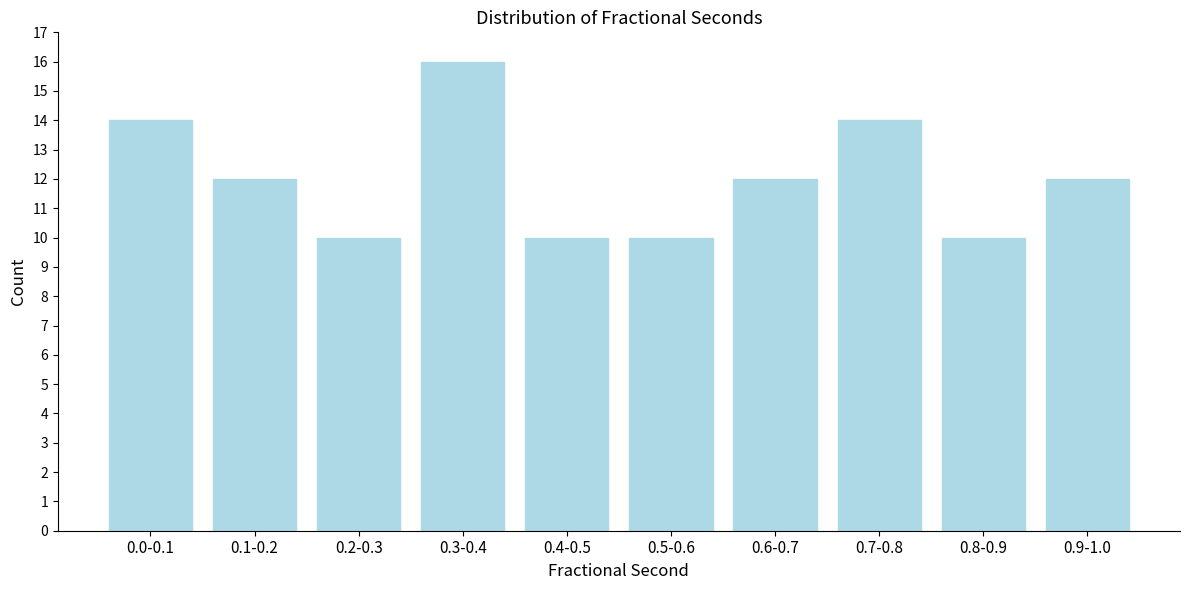

Reading left to right, what are all the values shown in this chart?

14	12	10	16	10	10	12	14	10	12